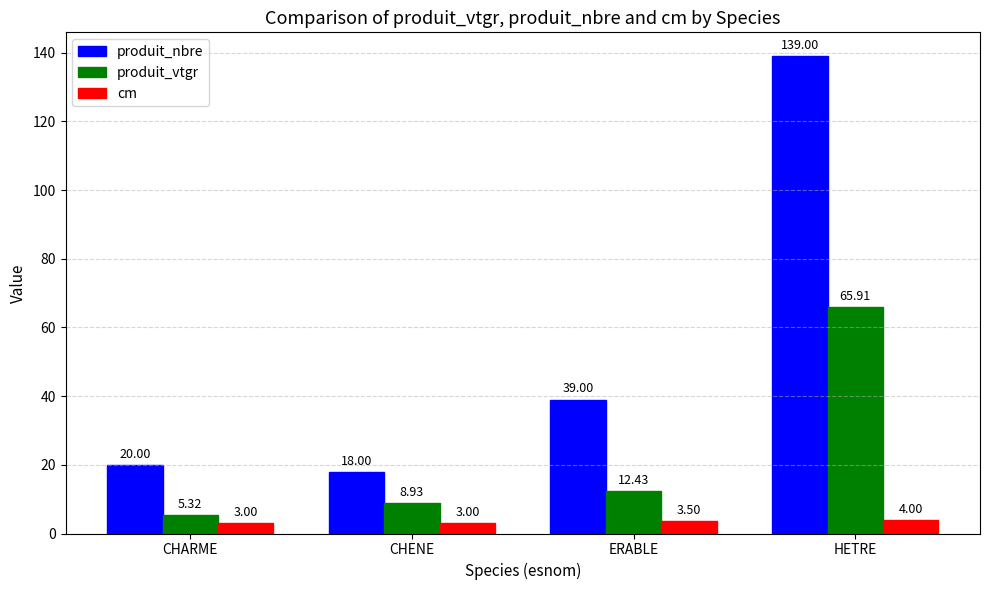

Which series has the widest spread of values?

produit_nbre